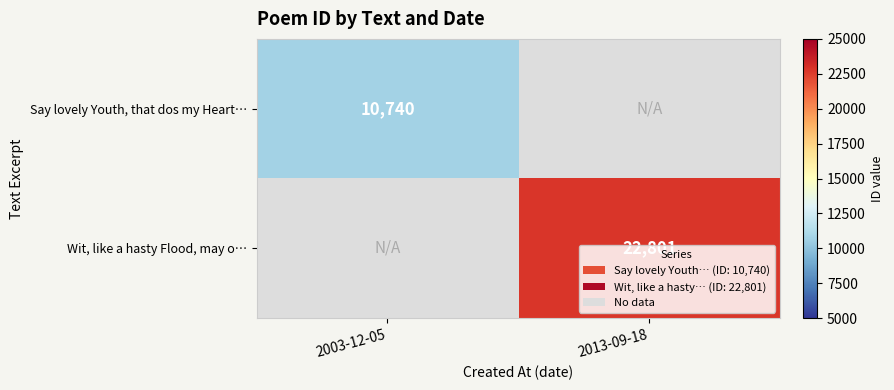

The Wit, like a hasty Flood, may o… series shows 22801 at 2013-09-18. True or false?

True